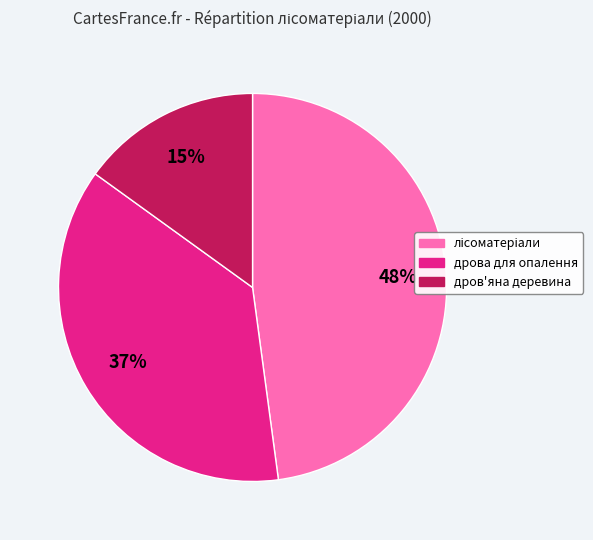

Does any single category account for the majority?

No